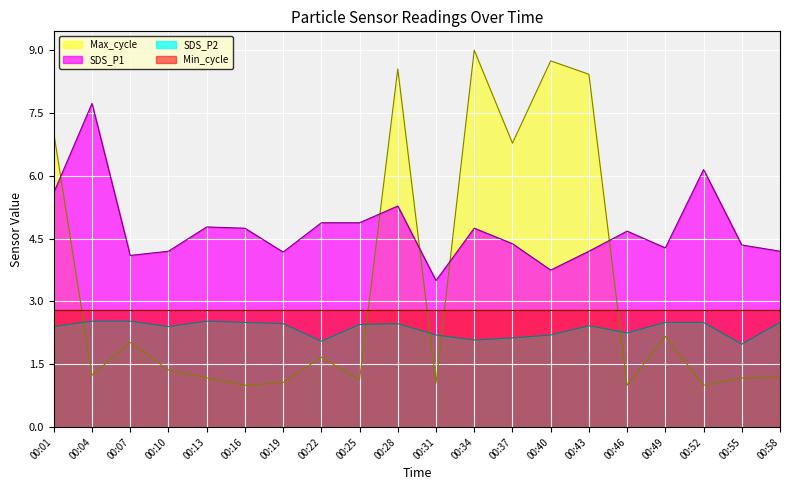

What is the sum of all Max_cycle_norm values?

66.8